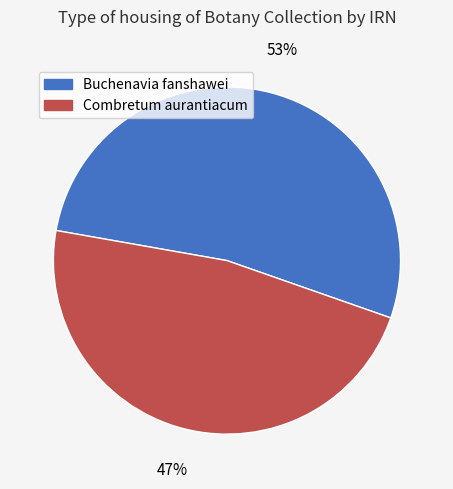

Is Buchenavia fanshawei the majority of the pie?

Yes